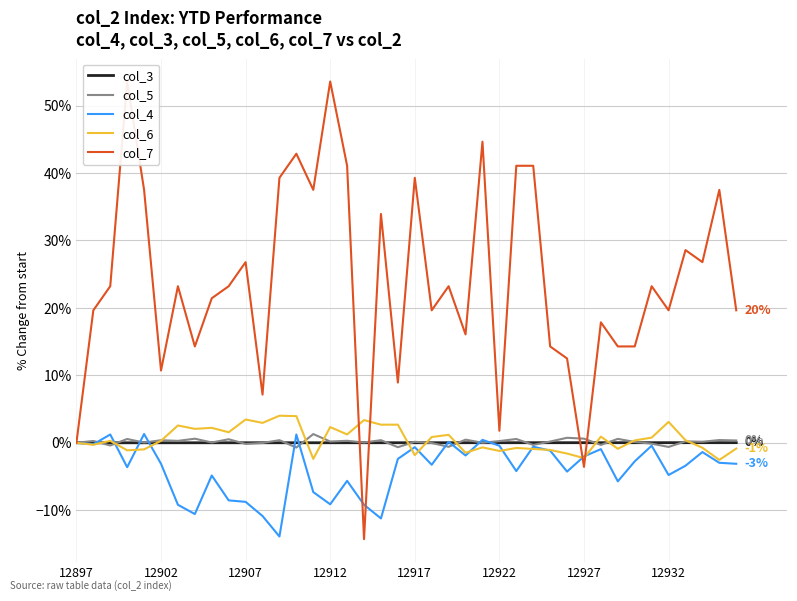

How many lines are shown in the chart?

5